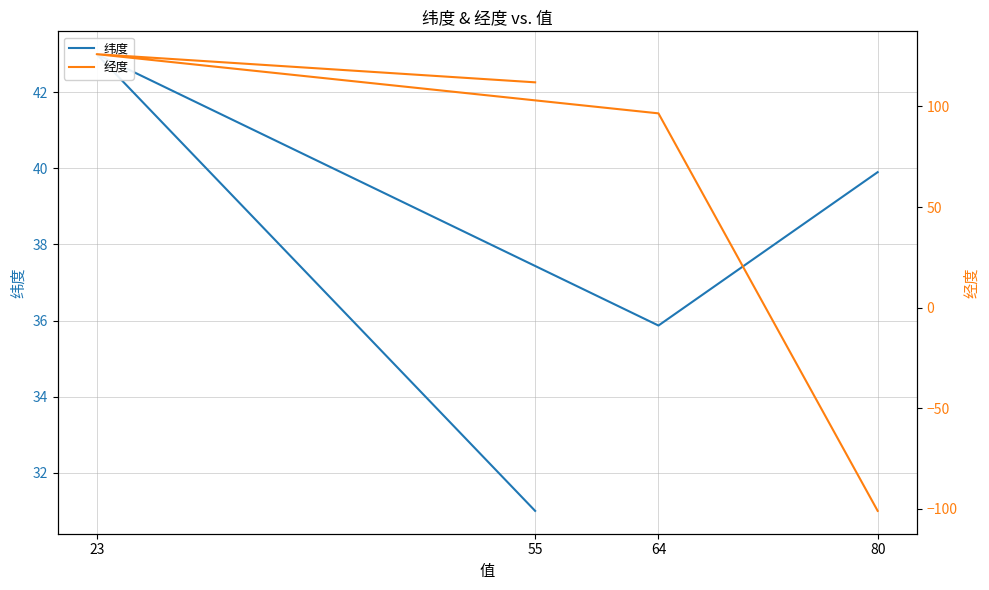

True or false: 经度 has more than 1 interior local peaks.

False